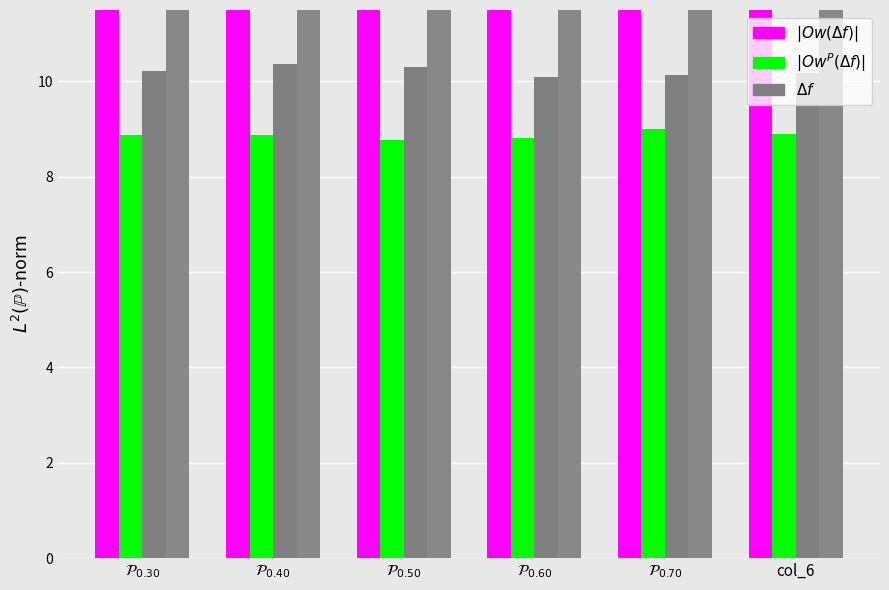

Rank the series by their average value, from lowest to highest.

$|Ow^P(\Delta f)|$, $\Delta f$, $|Ow(\Delta f)|$, $i=$i+1